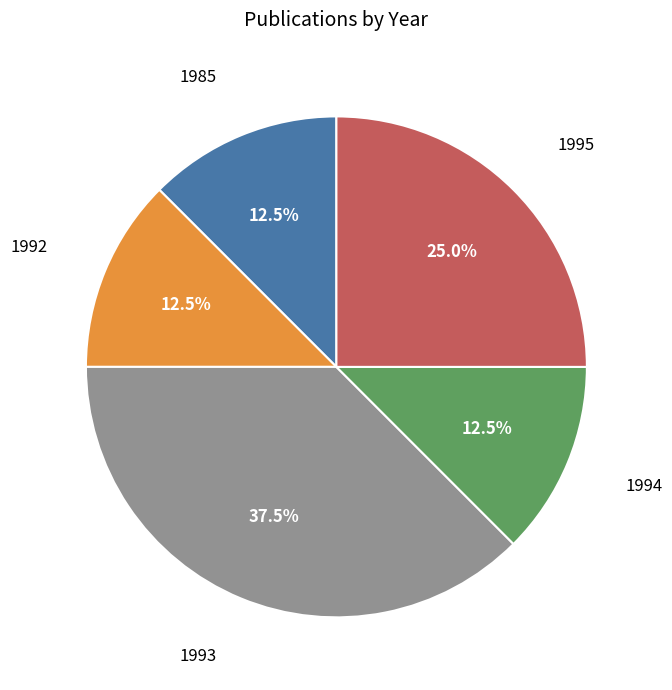

What is the largest slice in the pie chart?

1993